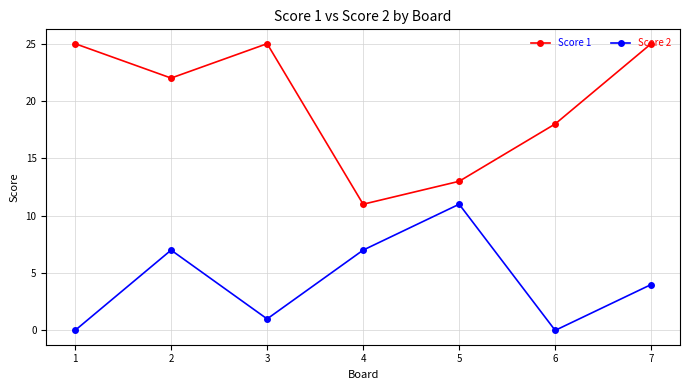

The Score 2 series shows 17 at 5. True or false?

False